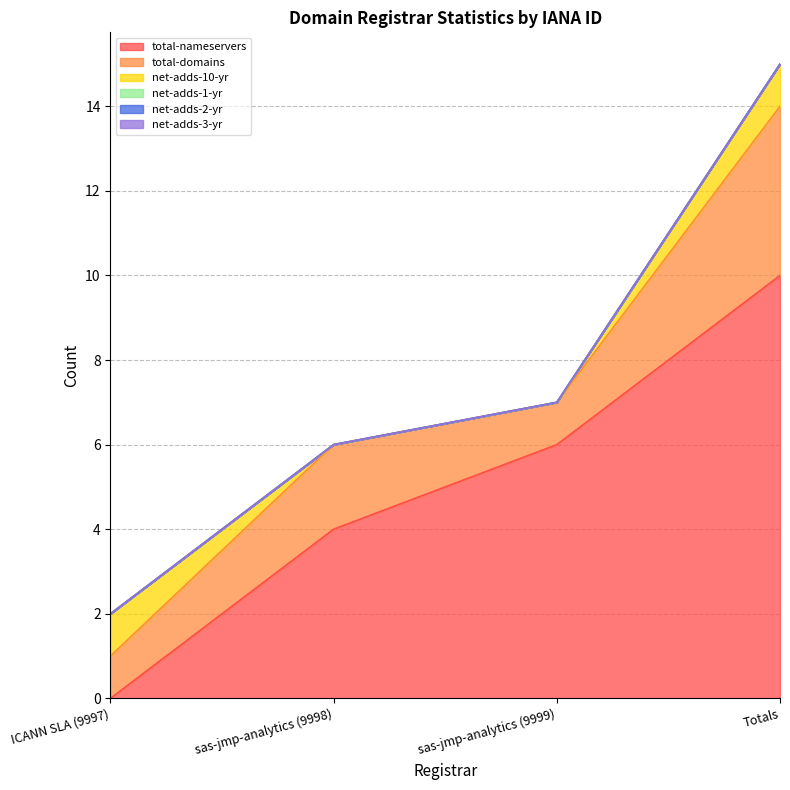

What position from the right is sas-jmp-analytics (9998)?

3